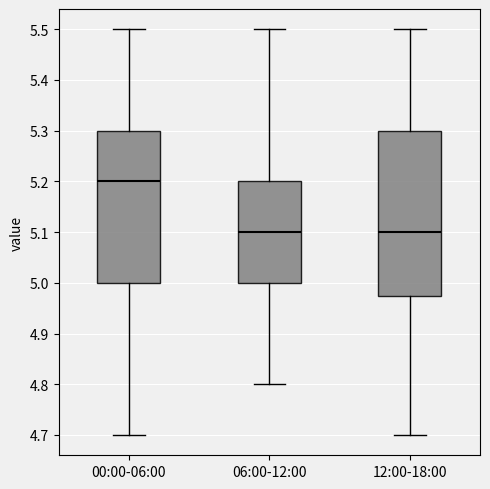

Which box is the tallest, from its lower edge to its upper edge?

12:00-18:00